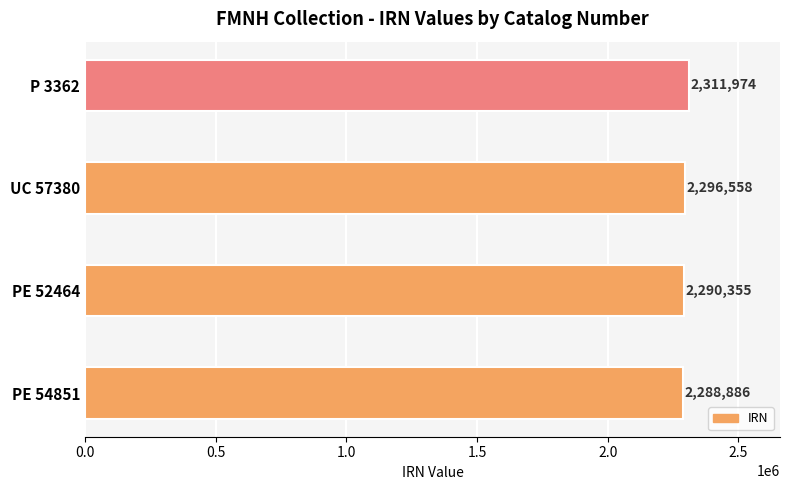

What is the difference between the maximum and minimum values?

23088